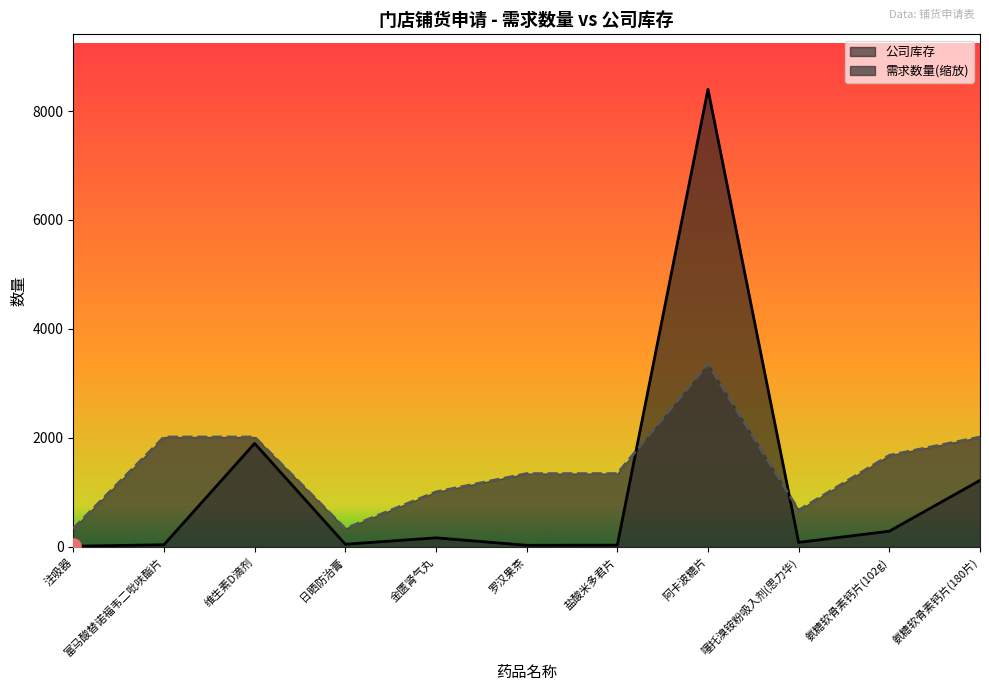

Which series contains the lowest Y value?

公司库存